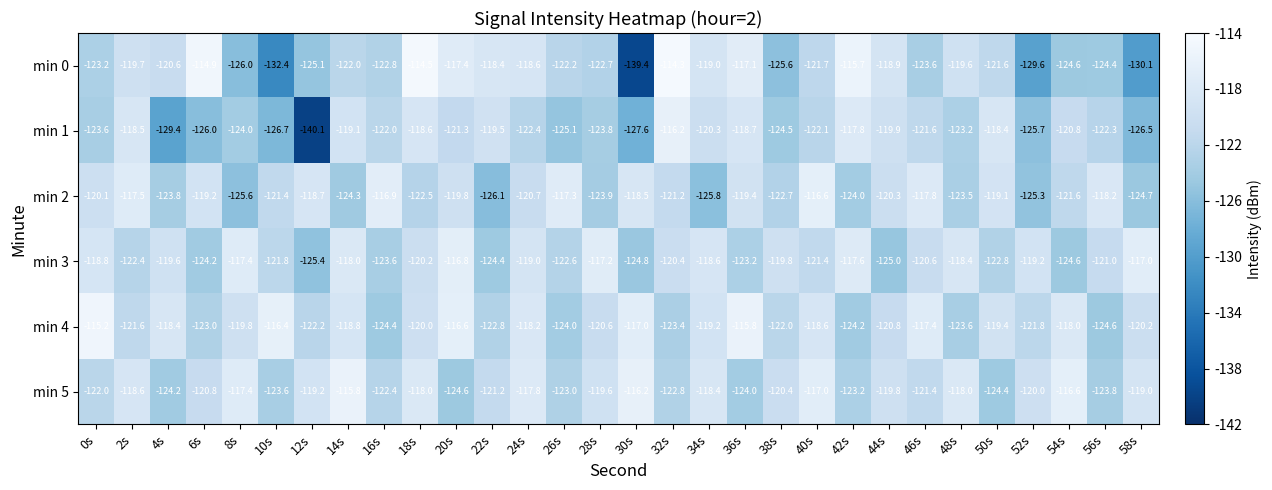

Which series has the largest range (max minus min)?

min 0